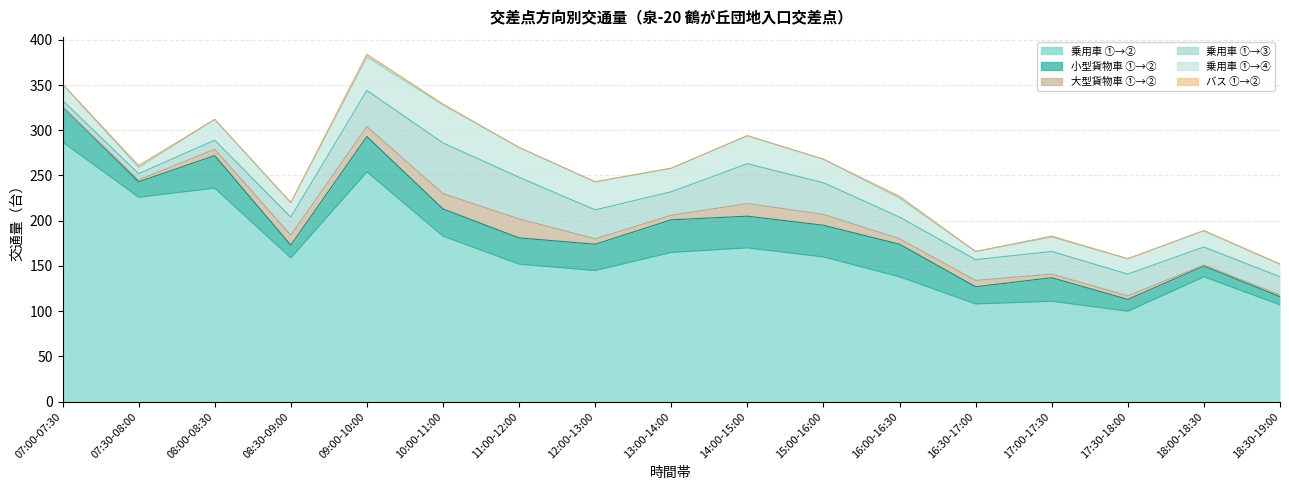

Count the number of data series in this chart.

6